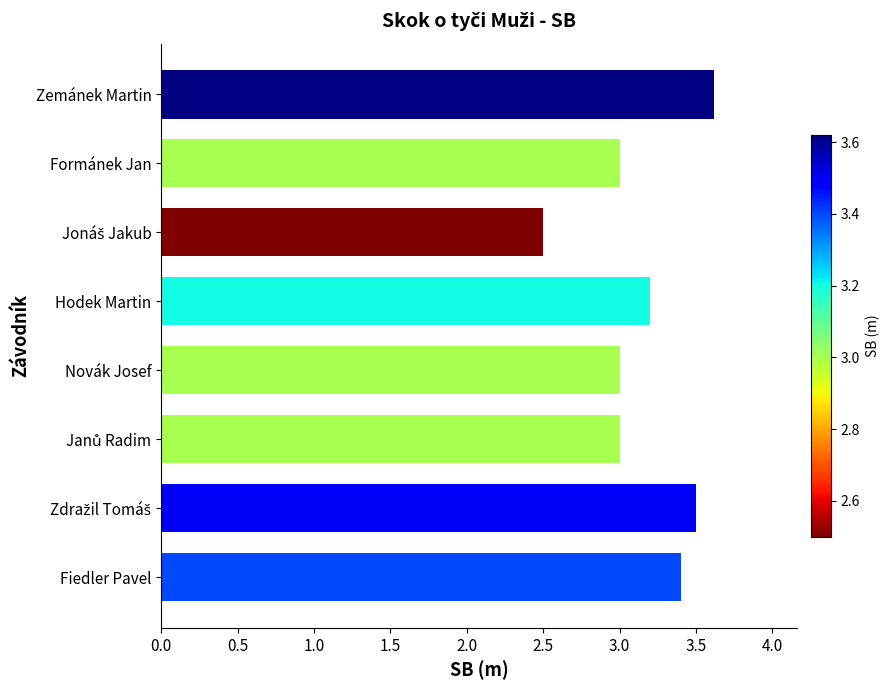

What is the smallest value displayed?

2.5